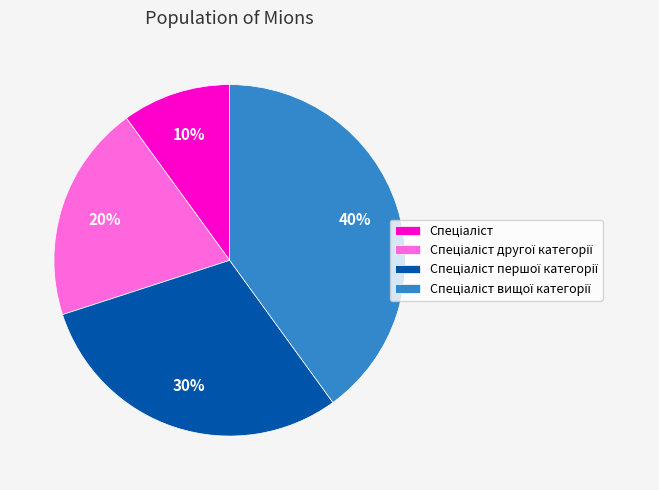

Count the number of slices in the pie.

4